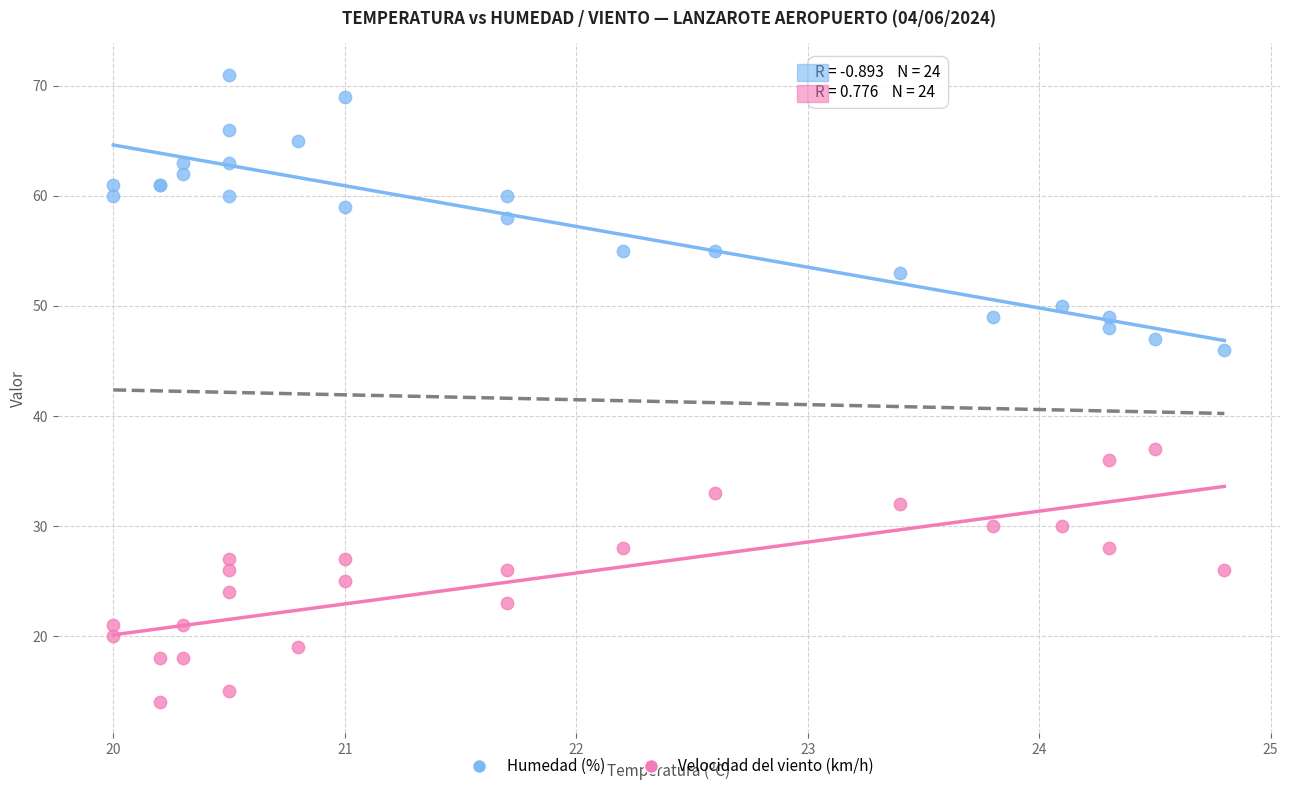

Which series reaches the minimum Y coordinate?

Velocidad del viento (km/h)